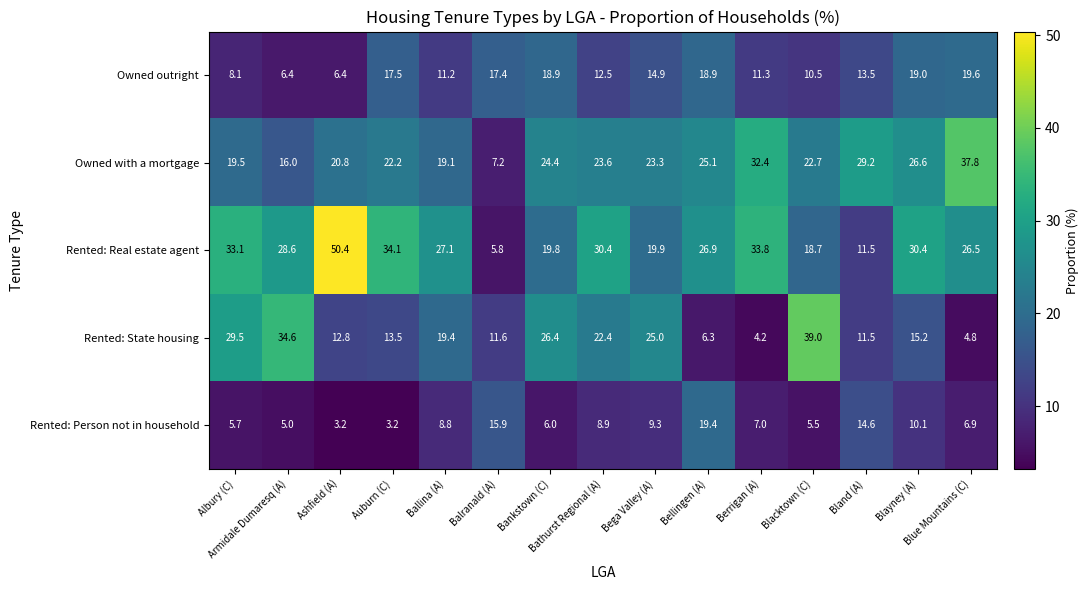

Rank the series at Berrigan (A) from lowest to highest value.

Rented: State housing, Rented: Person not in household, Owned outright, Owned with a mortgage, Rented: Real estate agent